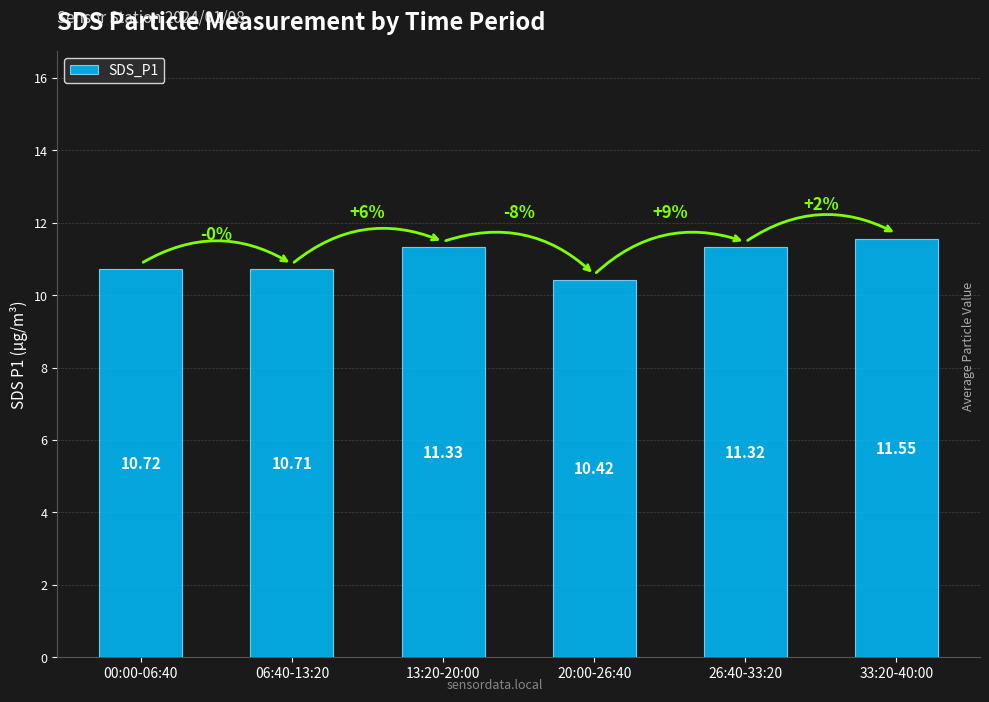

What position from the left is 06:40-13:20?

2